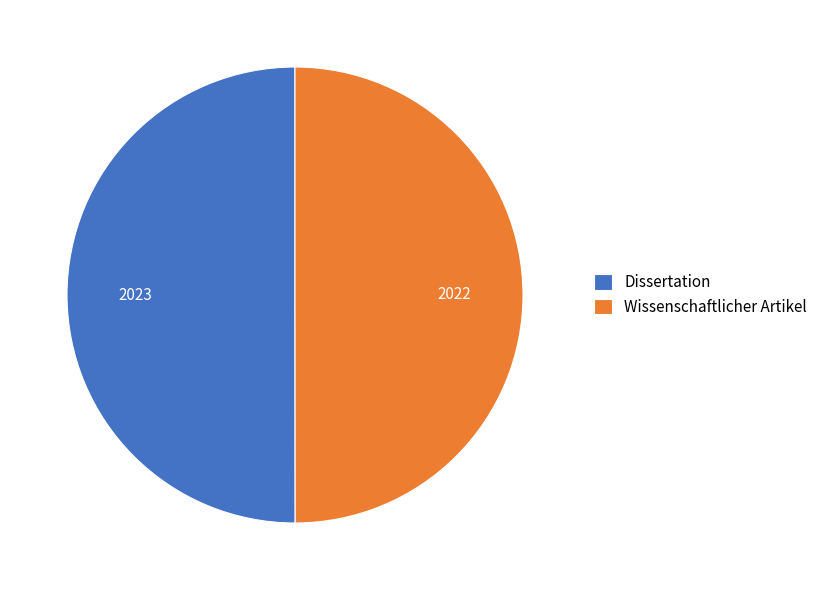

True or false: Wissenschaftlicher Artikel accounts for 50% of the total.

True